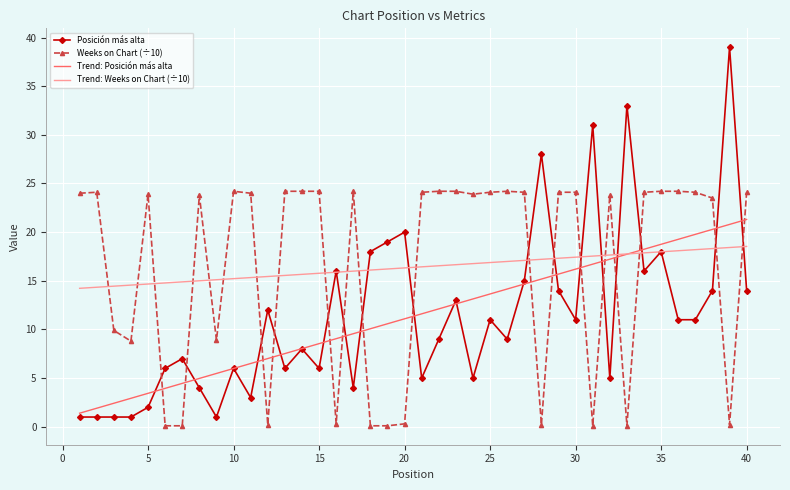

At how many categories does at least one series exceed 29?

3